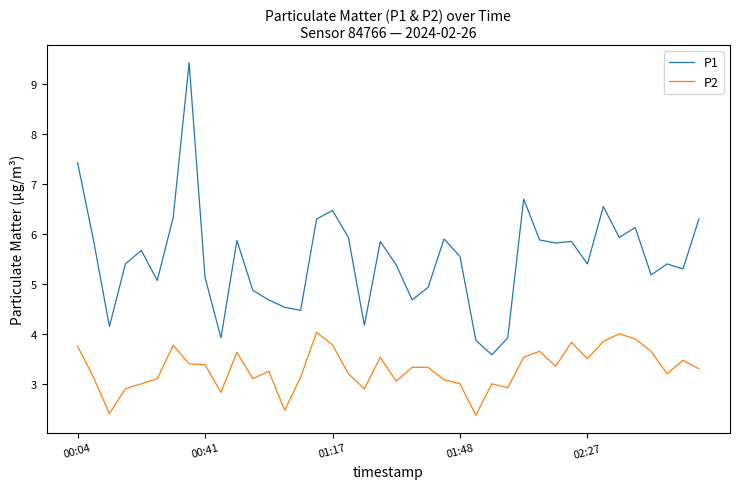

Rank the series by their average value, from highest to lowest.

P1, P2